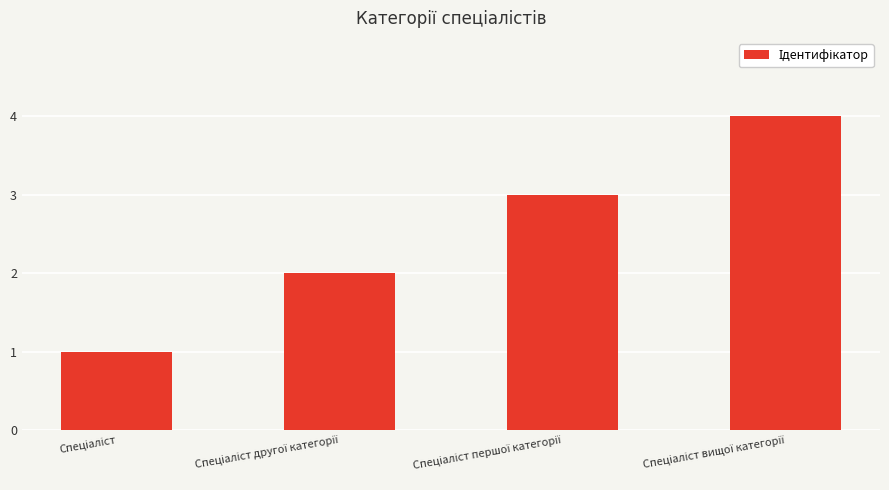

What is the difference between the maximum and minimum values?

3